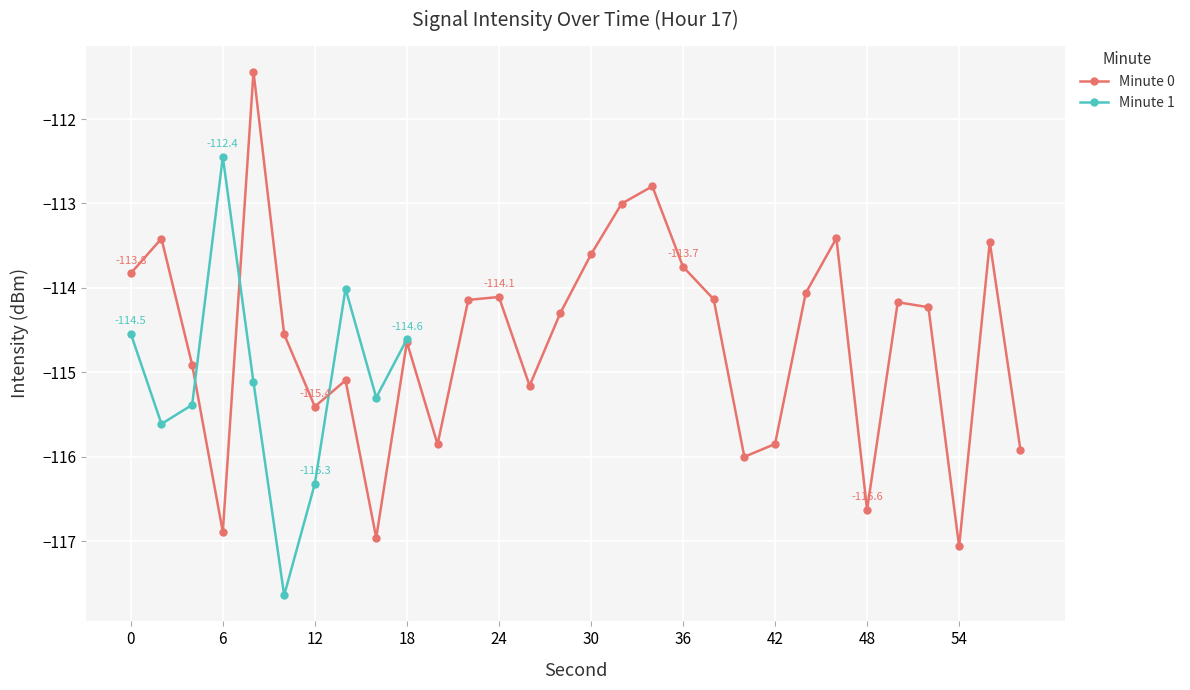

In Minute 0, how many points are lower than both neighbors (excluding endpoints)?

8